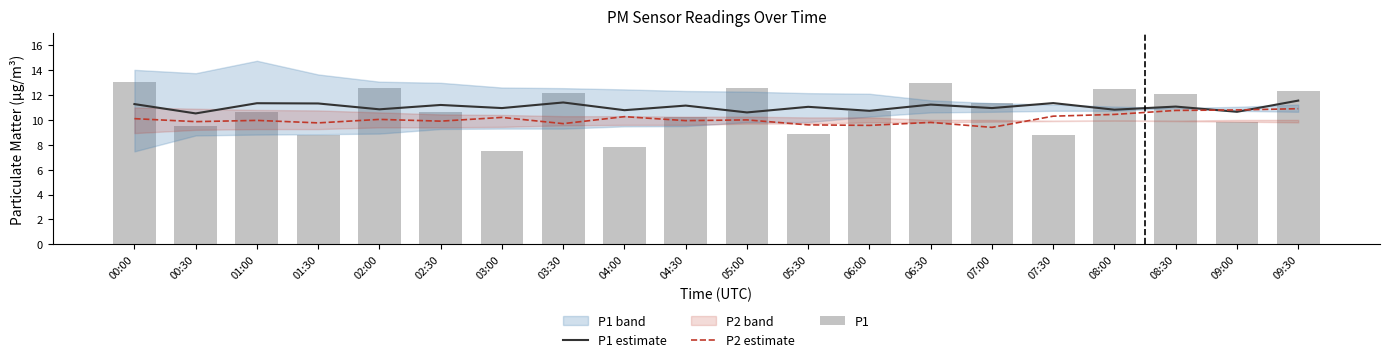

What is the sum of all P2 estimate values?

201.3